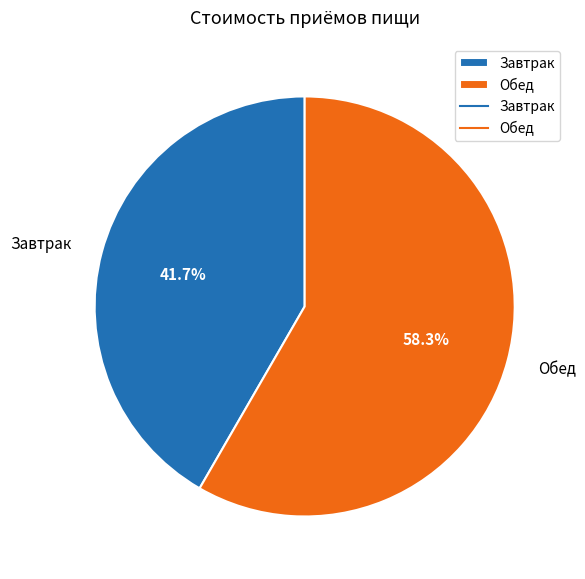

What percentage is the Обед slice, to the nearest percent?

58%